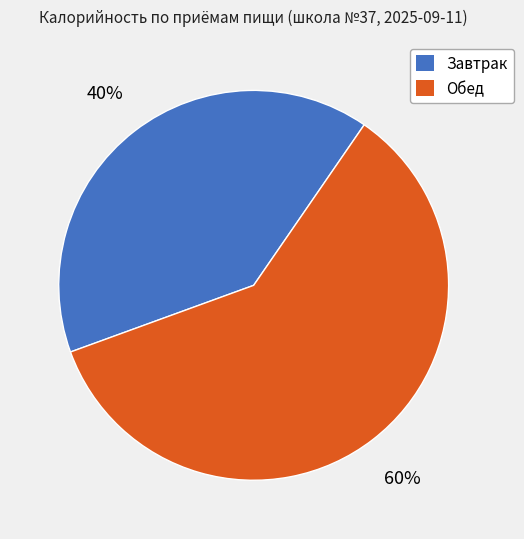

Which category has the biggest portion of the pie?

Обед